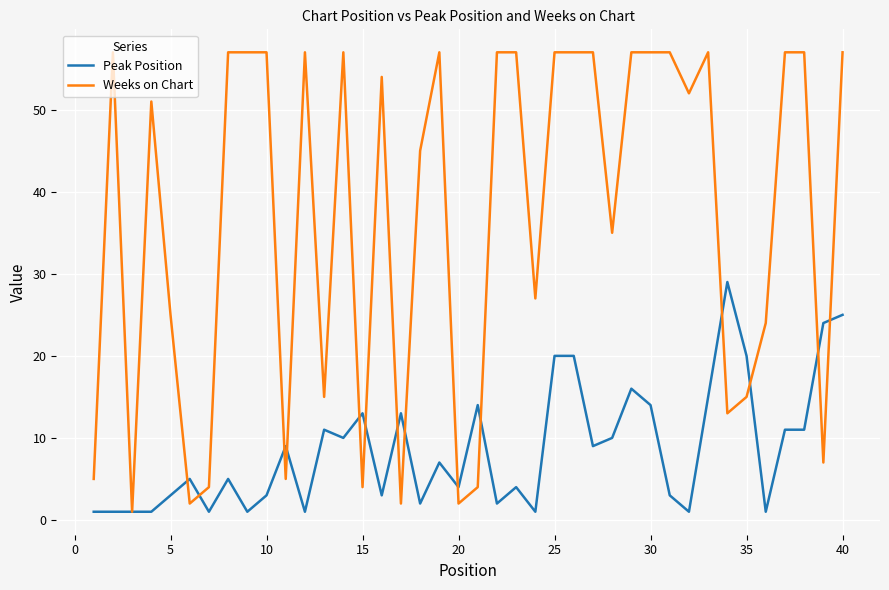

What is the maximum value shown in the chart?

57